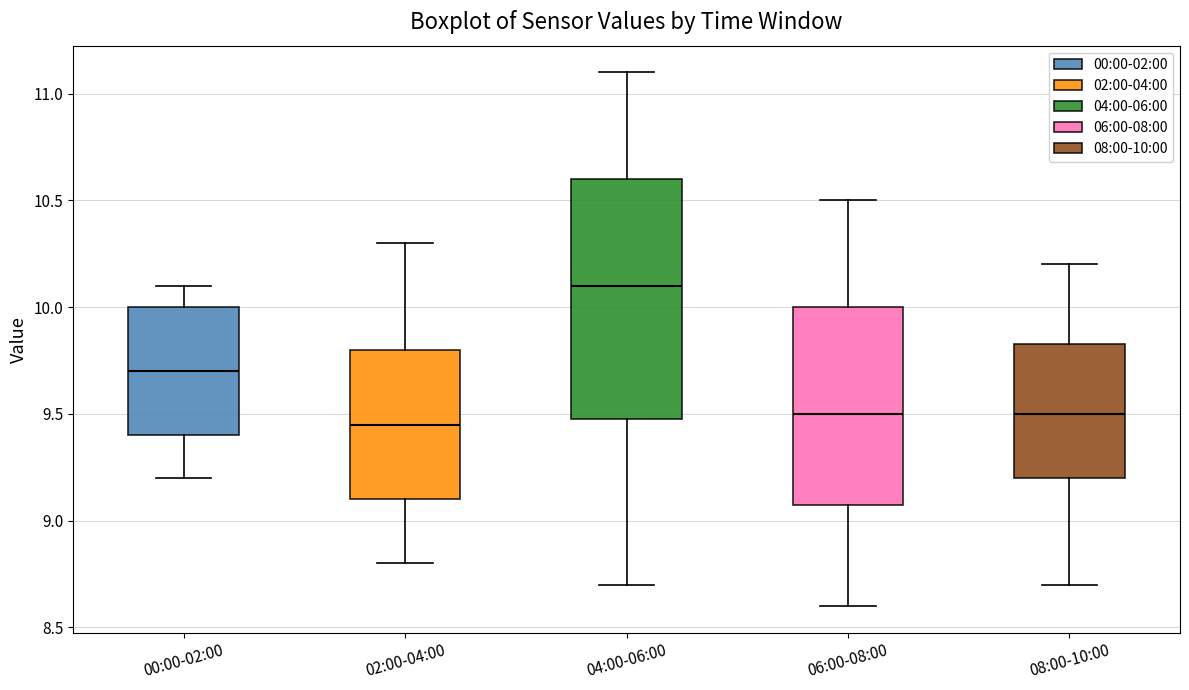

Which box is the tallest, from its lower edge to its upper edge?

04:00-06:00